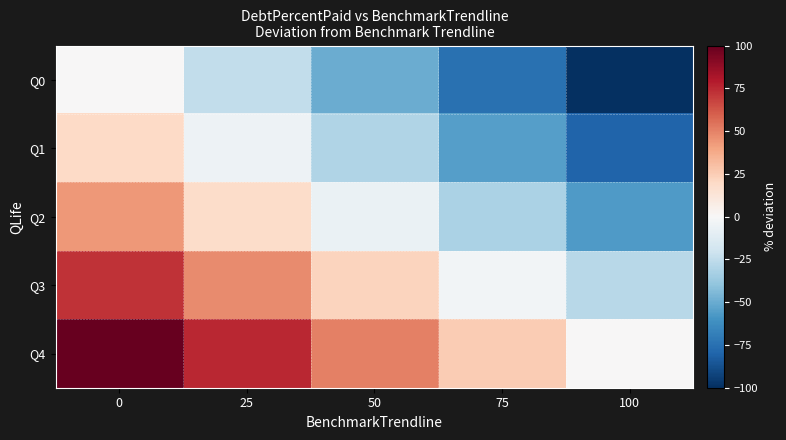

What is the smallest value displayed?

-100.0